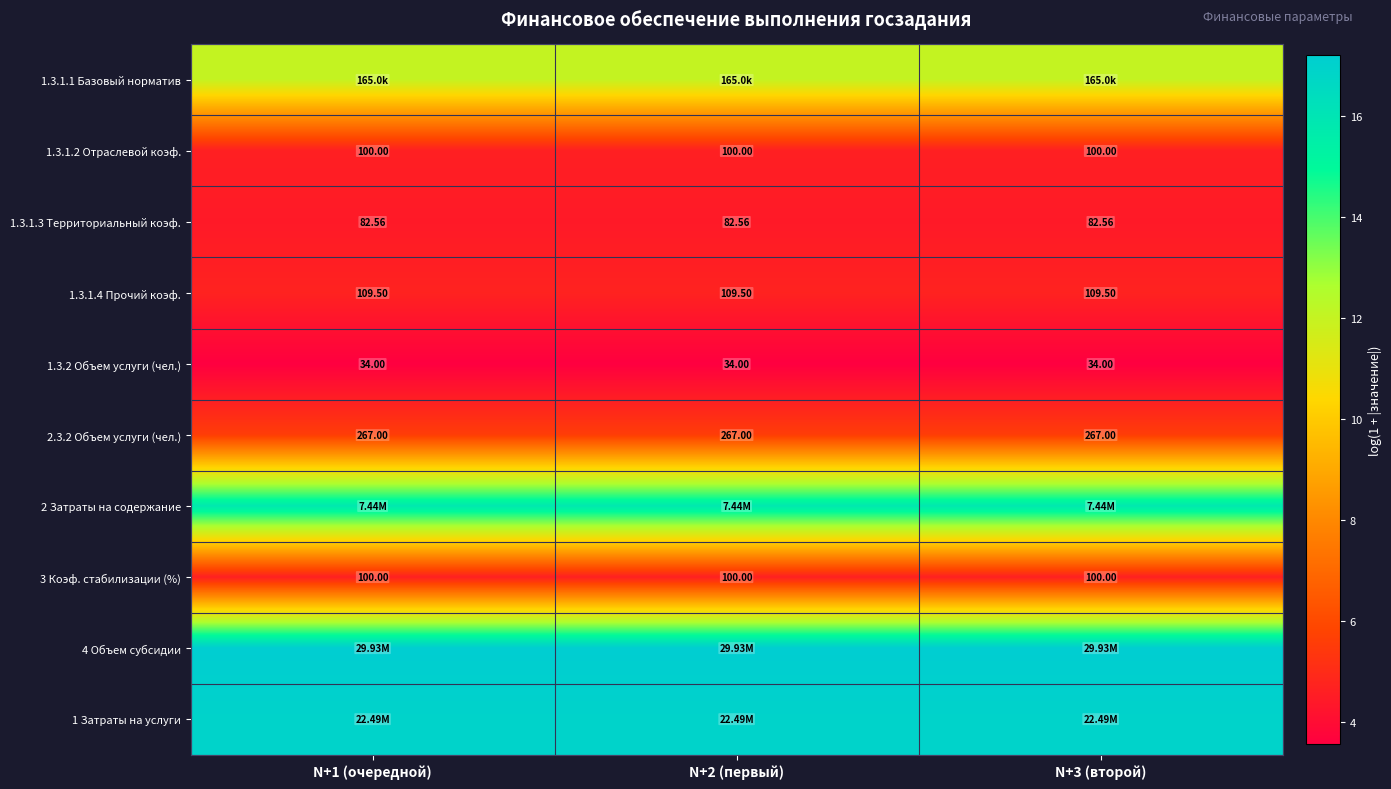

Is the value of 1.3.1.3 Территориальный коэф. at N+1 (очередной) greater than the value of 1.3.1.4 Прочий коэф. at N+1 (очередной)?

No